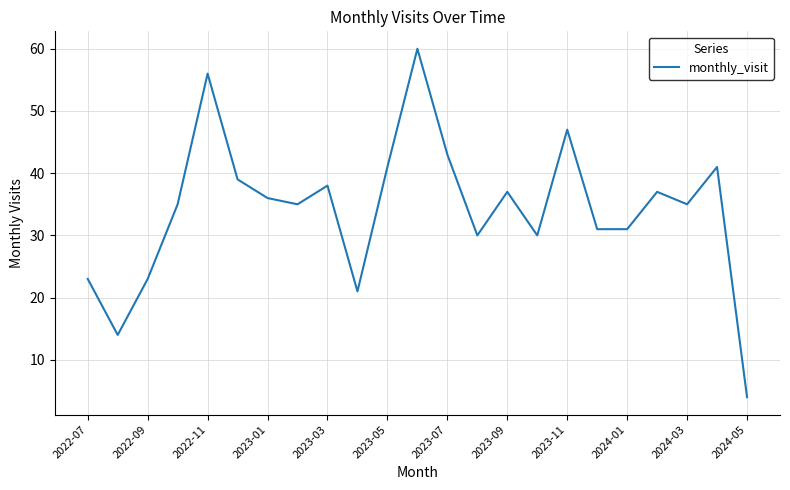

What is the difference between the maximum and minimum values?

56